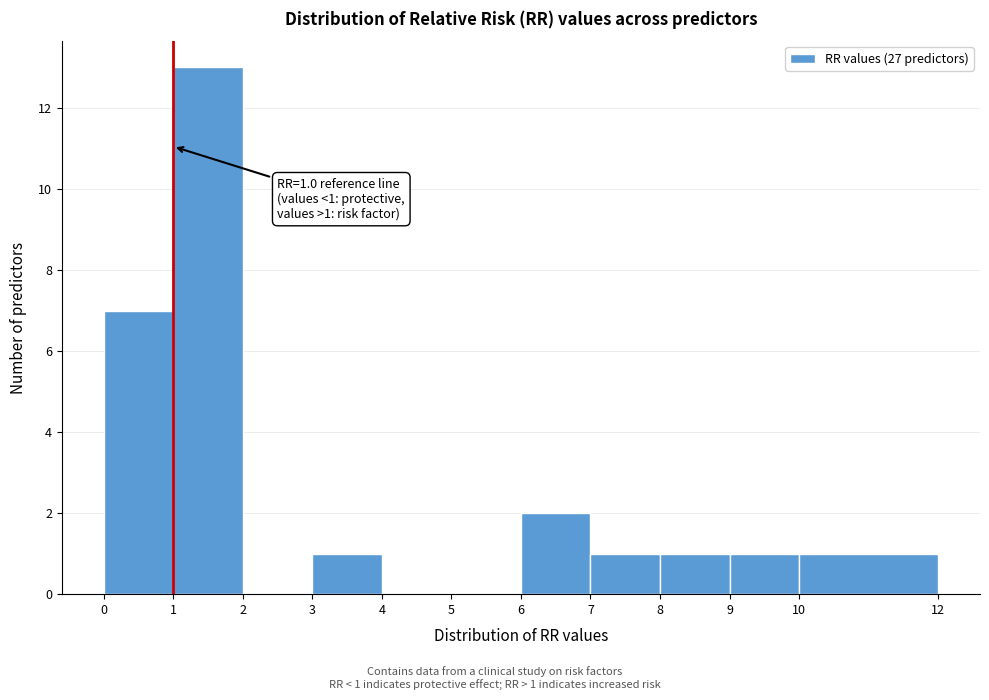

Over which range of the x-axis is the bar tallest?

1 to 2